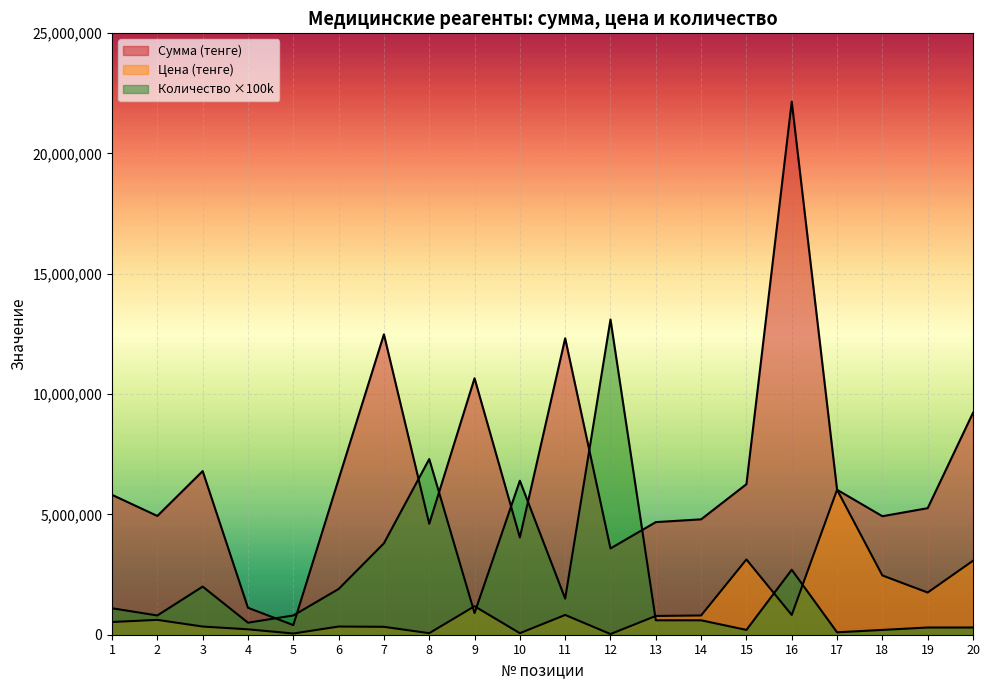

Read the Сумма (тенге) value at 5, to the nearest 10.

400000